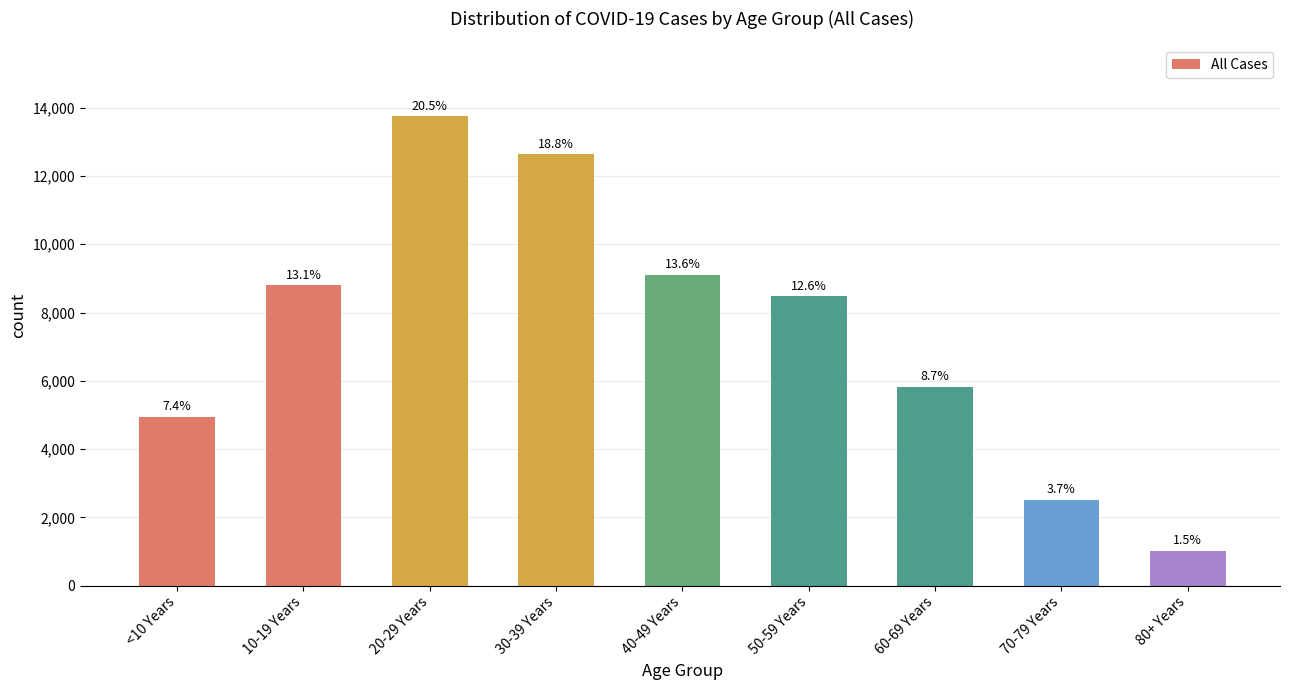

Read the value at 20-29 Years.

13756